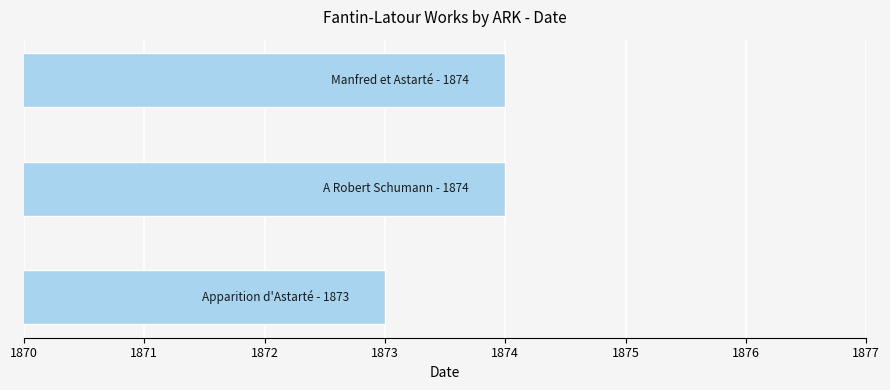

How many data points are less than 1874?

1